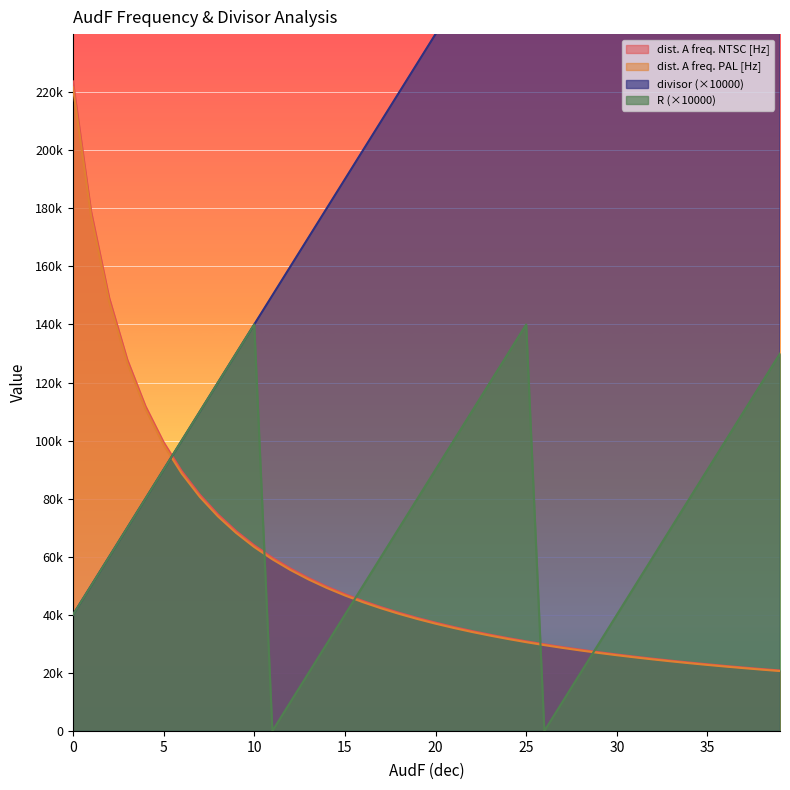

What is the difference between the second highest and minimum values in the R series?

140000.0